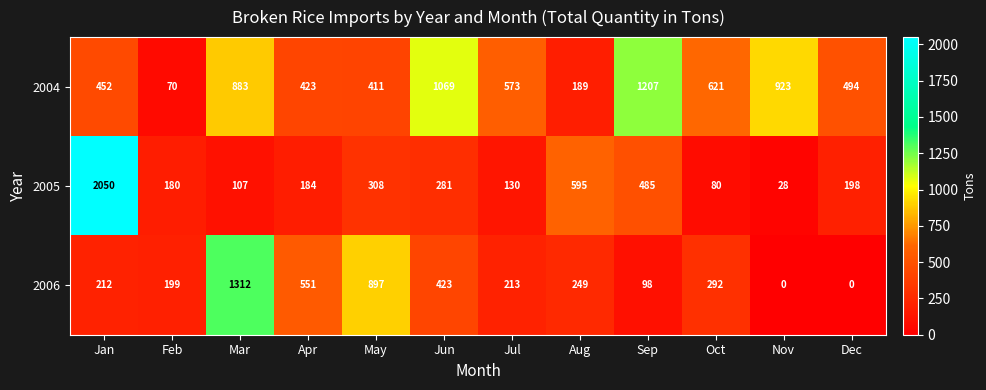

Which series has the largest total across all categories?

2004